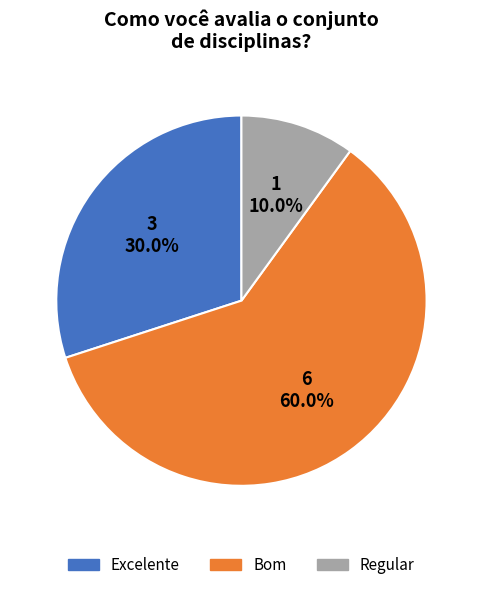

To the nearest percent, what is the difference between the Excelente and Bom slice percentages?

30%